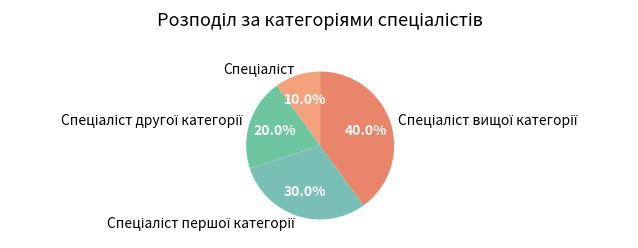

Is there any slice that represents more than half of the pie?

No